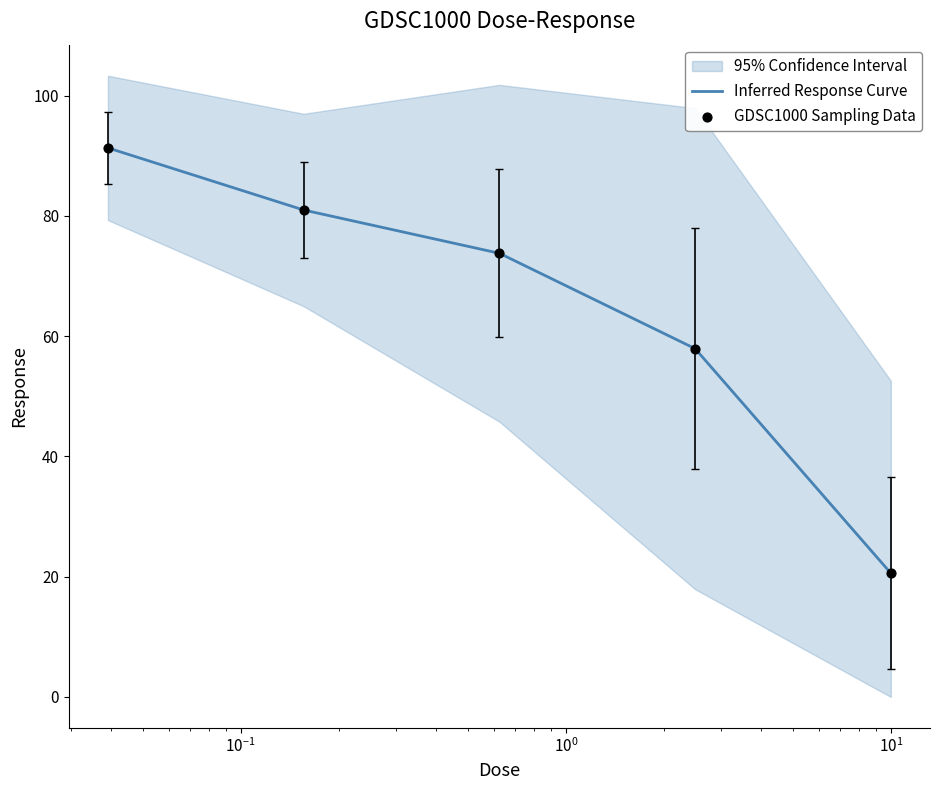

What is the minimum value for Inferred Response Curve?

20.6